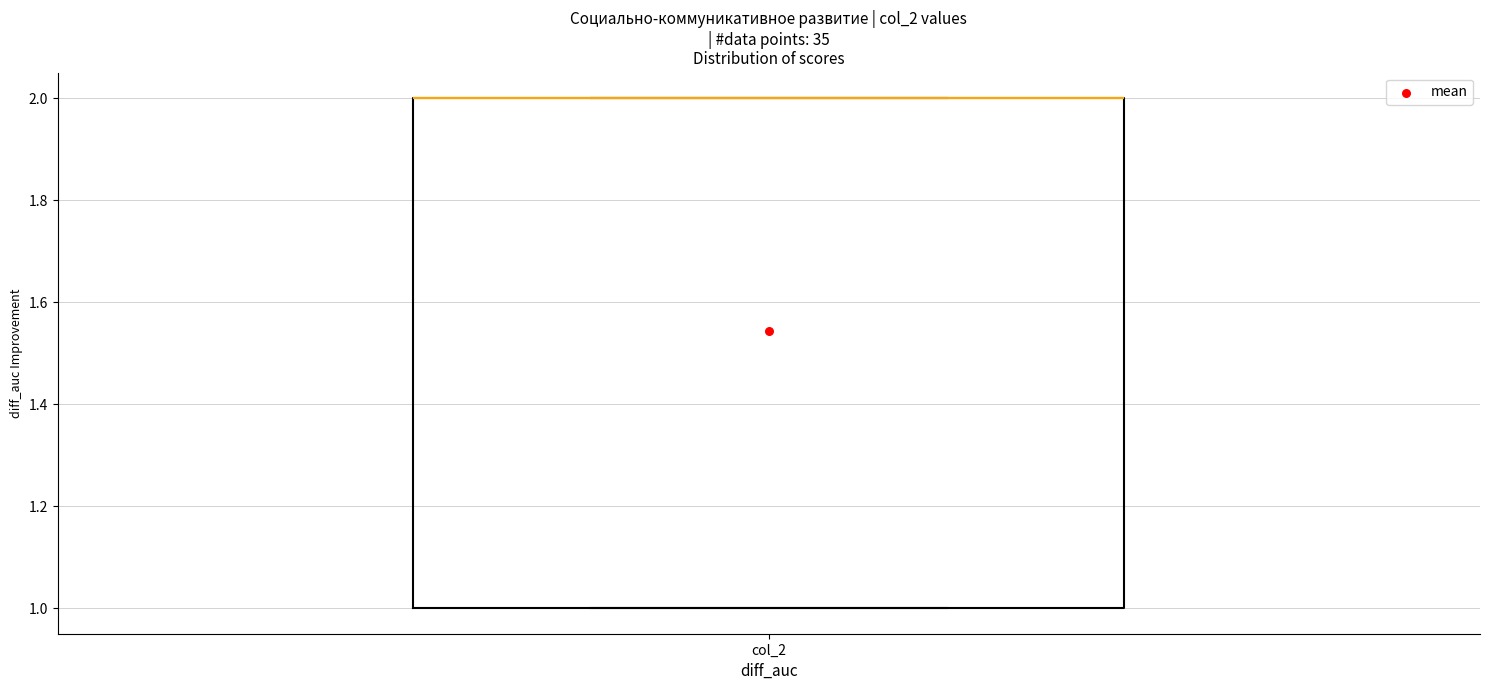

Where is the lower edge of the box for col_2 on the y-axis? The values are not printed on the chart, so give them approximately, as read against the axis.

1